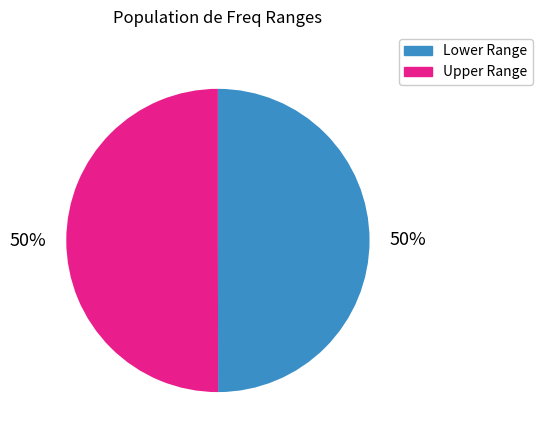

Is the sum of Upper Range and Lower Range greater than half?

Yes